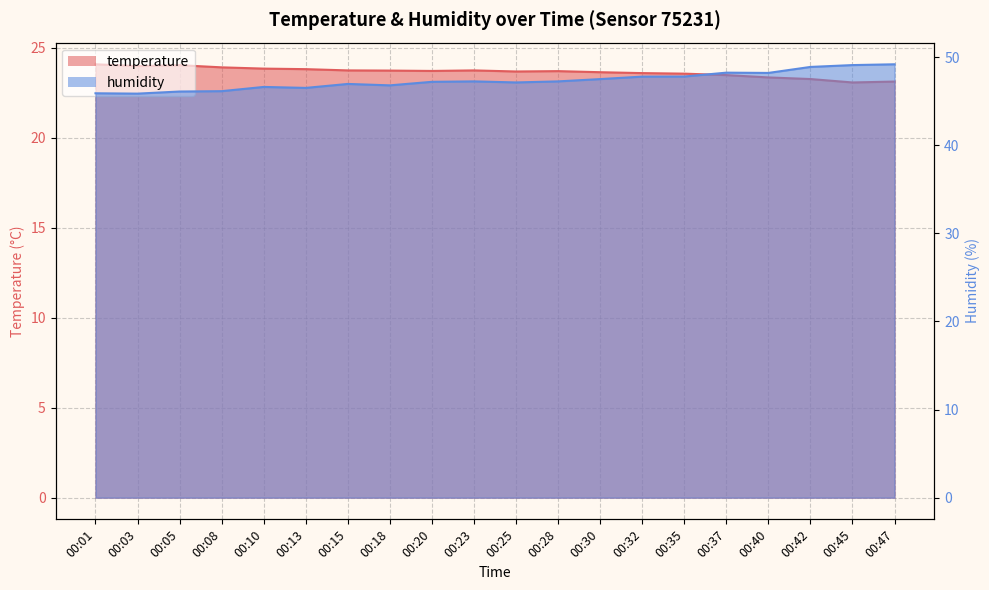

The temperature series shows 23.4 at 00:40. True or false?

True